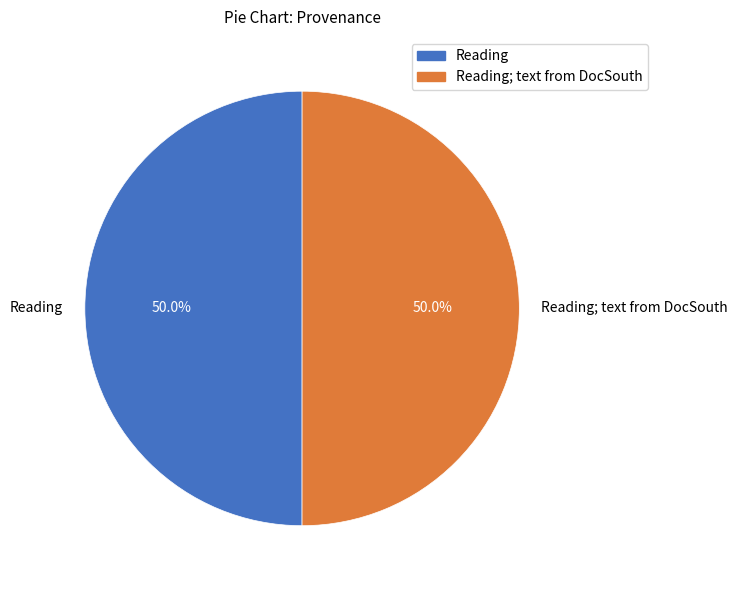

What percentage do Reading; text from DocSouth and Reading together represent?

100.0%